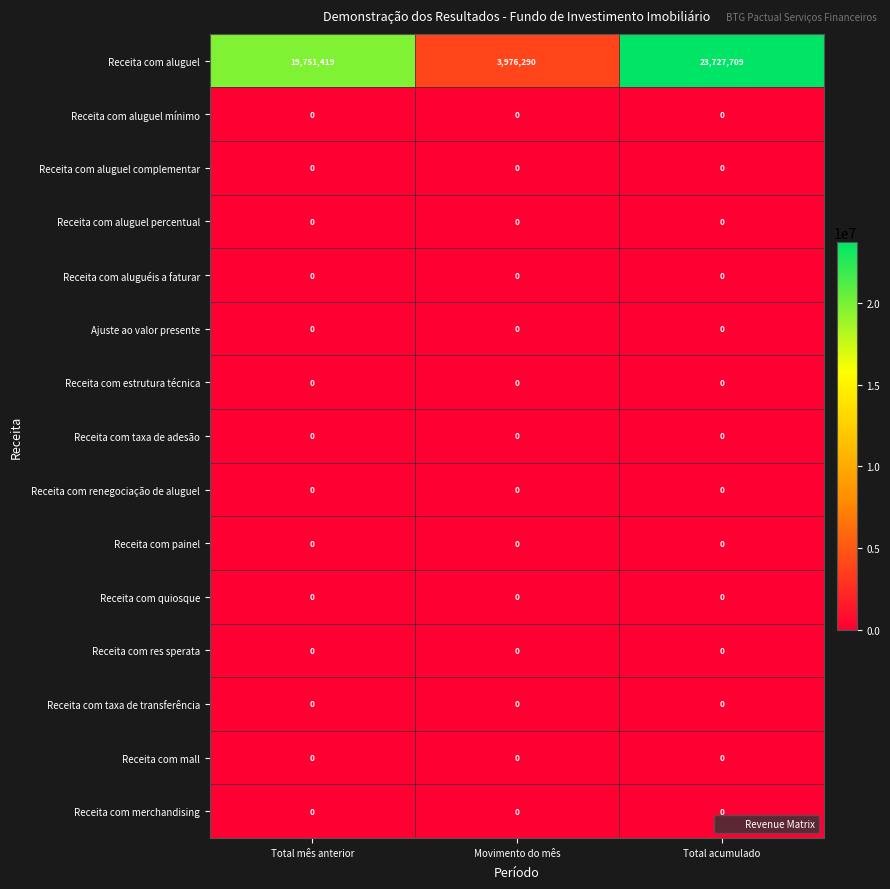

Which series changed the most between Movimento do mês and Total acumulado?

Receita com aluguel